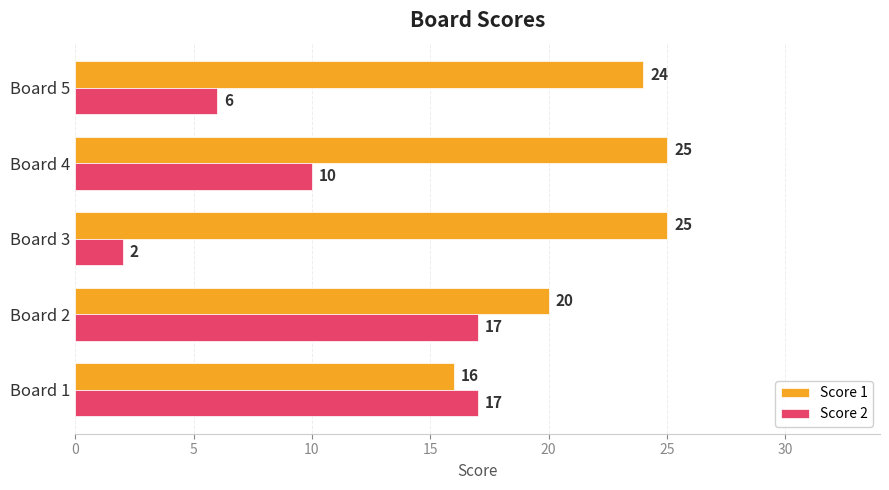

At how many categories does at least one series exceed 9?

5